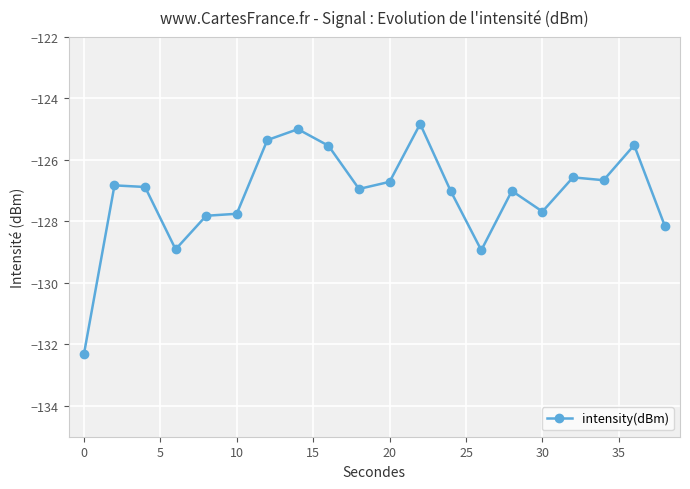

What is the sum of all values?

-2542.4